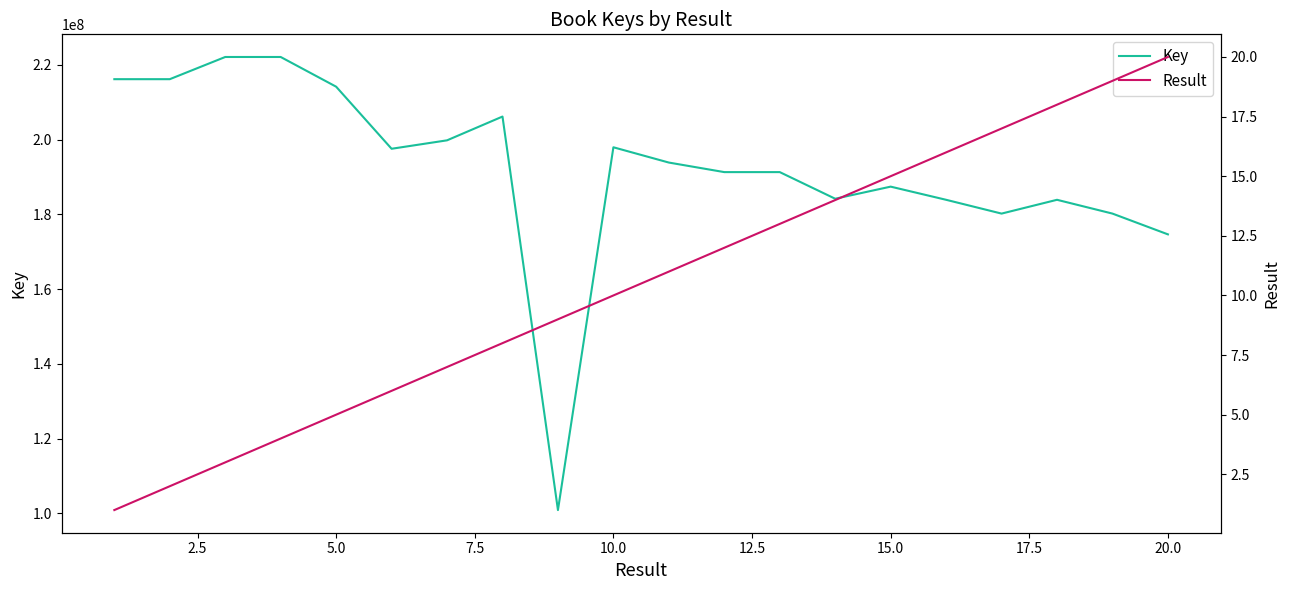

What is the value of the Result point at the 5th from the left?

5